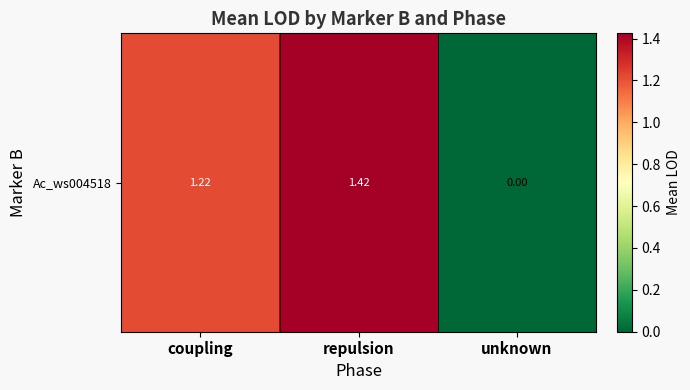

Reading left to right, what are all the values shown in this chart?

coupling=1.2	repulsion=1.4	unknown=0.0